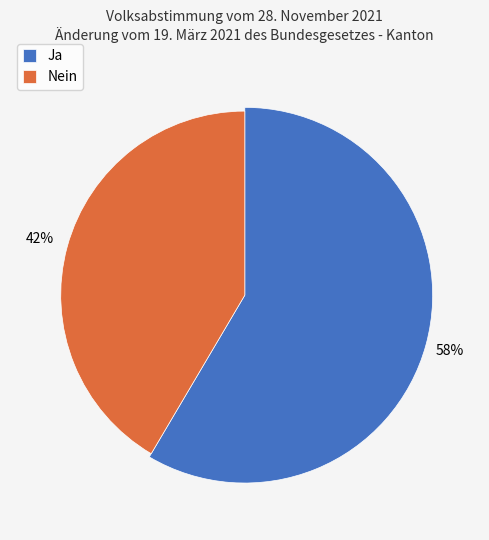

The Ja slice represents 58% of the pie. True or false?

True